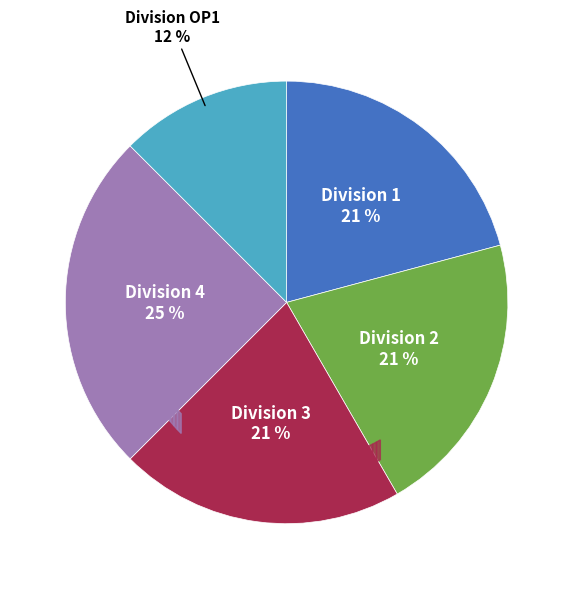

Count the number of slices in the pie.

5